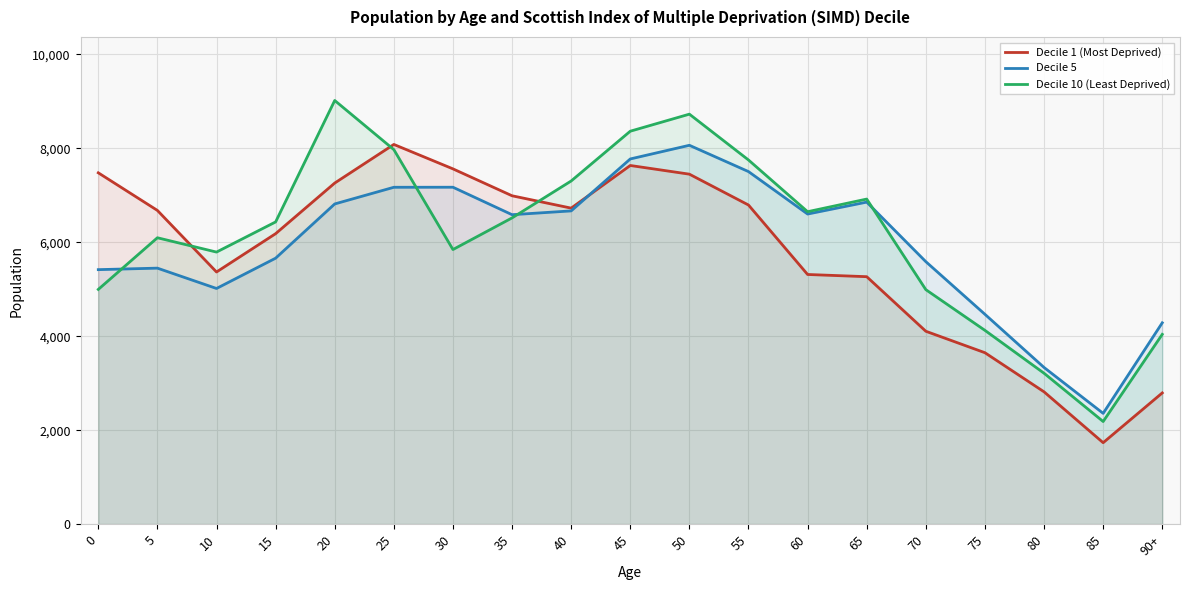

At which label is Decile 1 (Most Deprived) closest to 4908?

65